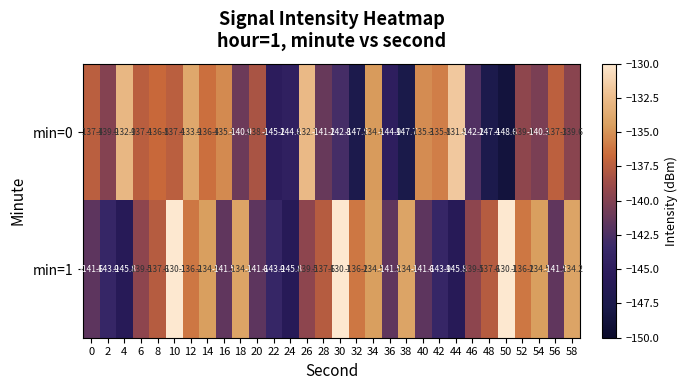

What is the sum of the min=0 values at 22 and 34?

-279.8